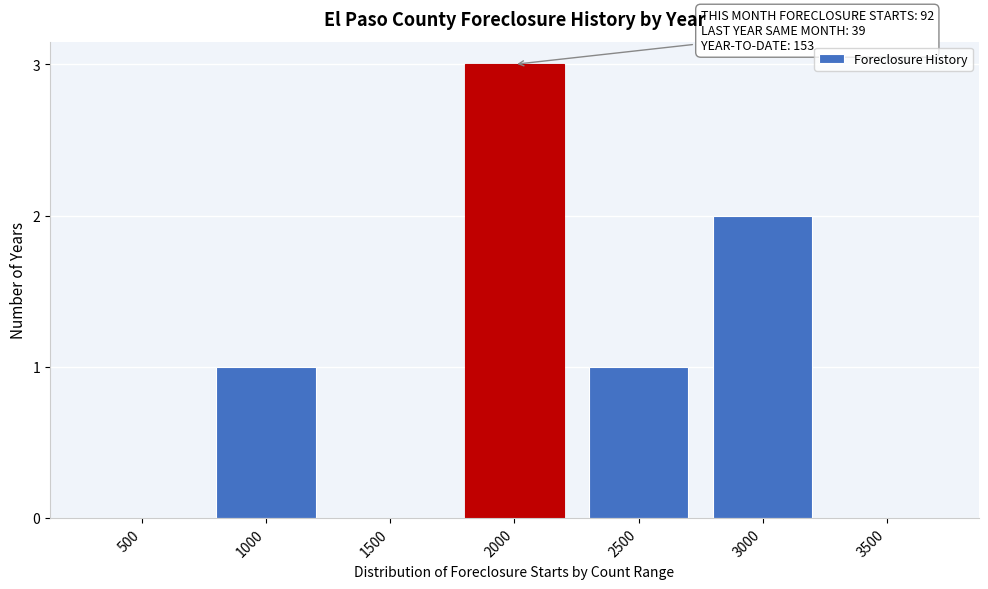

Reading left to right, extract all data points from this chart.

500=0	1000=1	1500=0	2000=3	2500=1	3000=2	3500=0